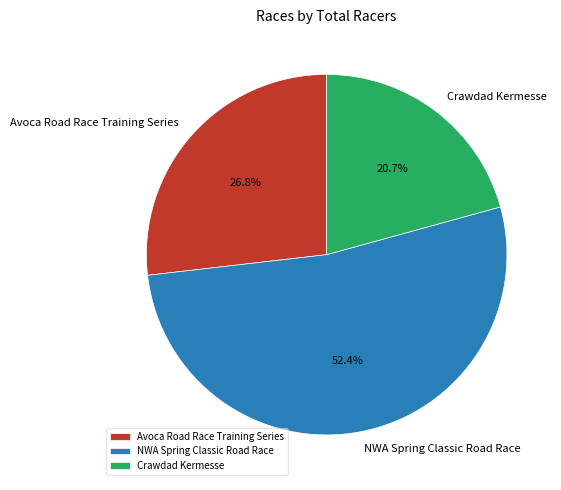

How many slices are in this pie chart?

3